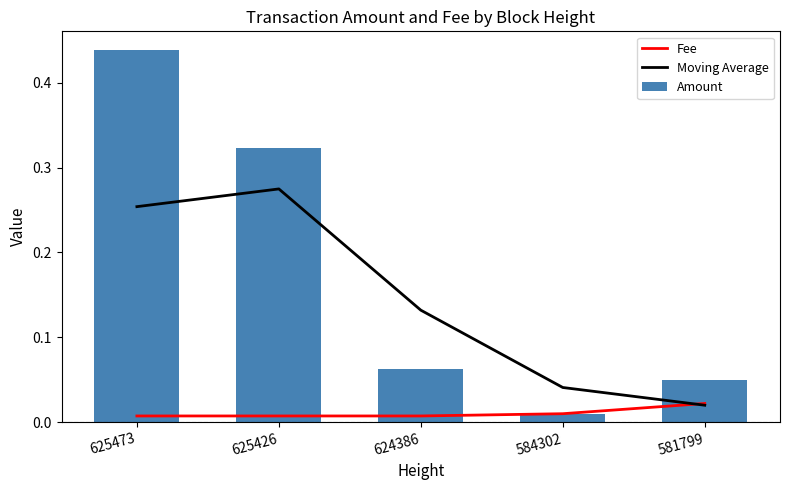

What is the maximum value for Moving Average?

0.3